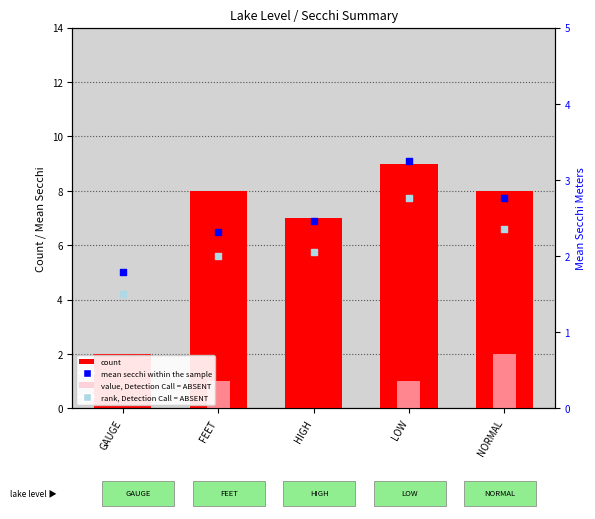

What are all the series names shown in the legend?

count, value, Detection Call = ABSENT, mean secchi within the sample, rank, Detection Call = ABSENT